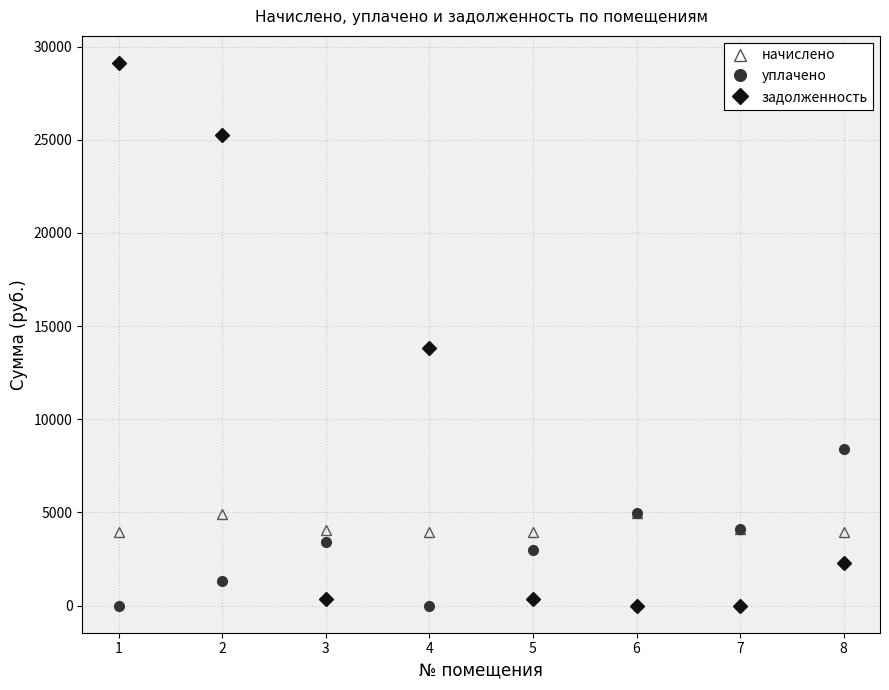

Where does the задолженность series first go above 2284?

1